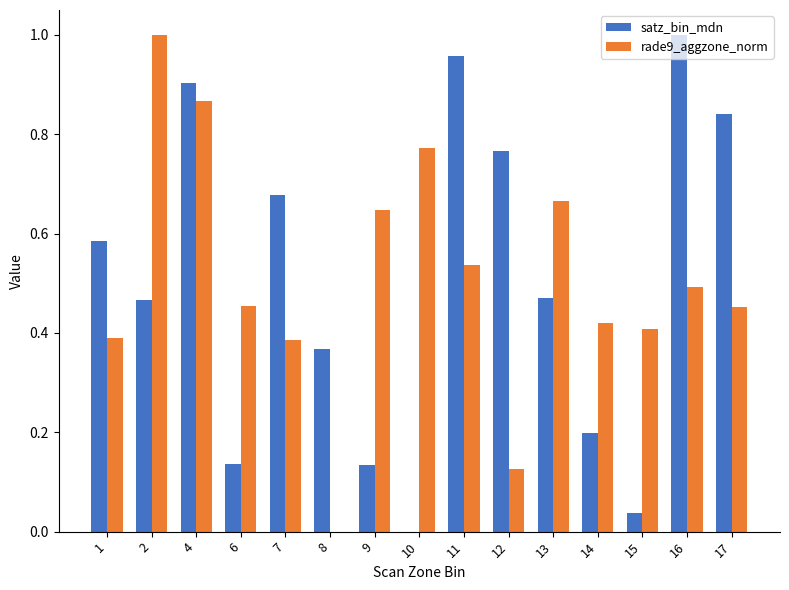

Which category has the highest value in the satz_bin_mdn series?

16